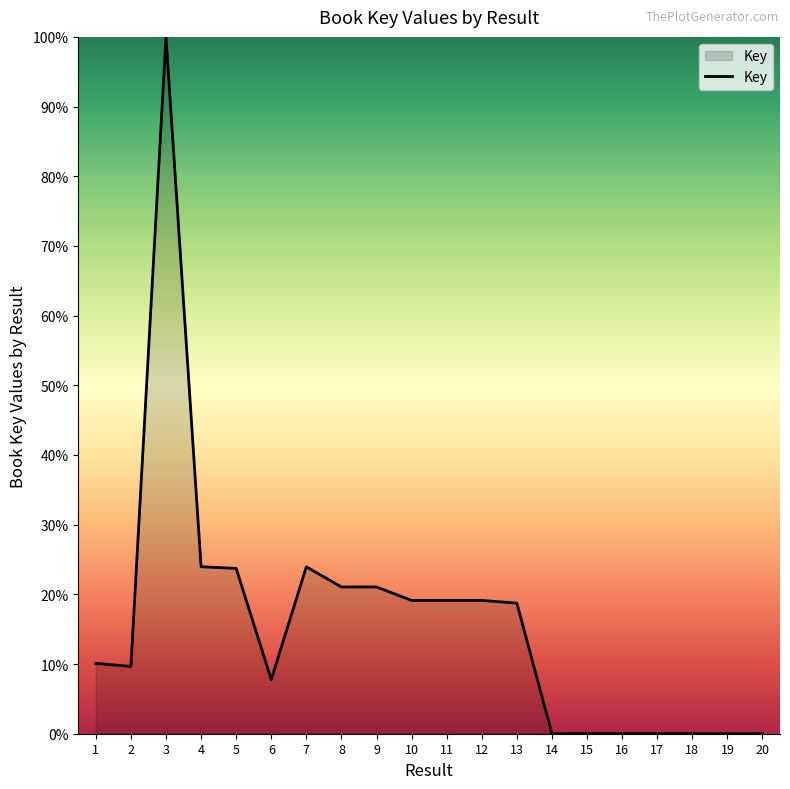

The value at 18 is 0.0. True or false?

True